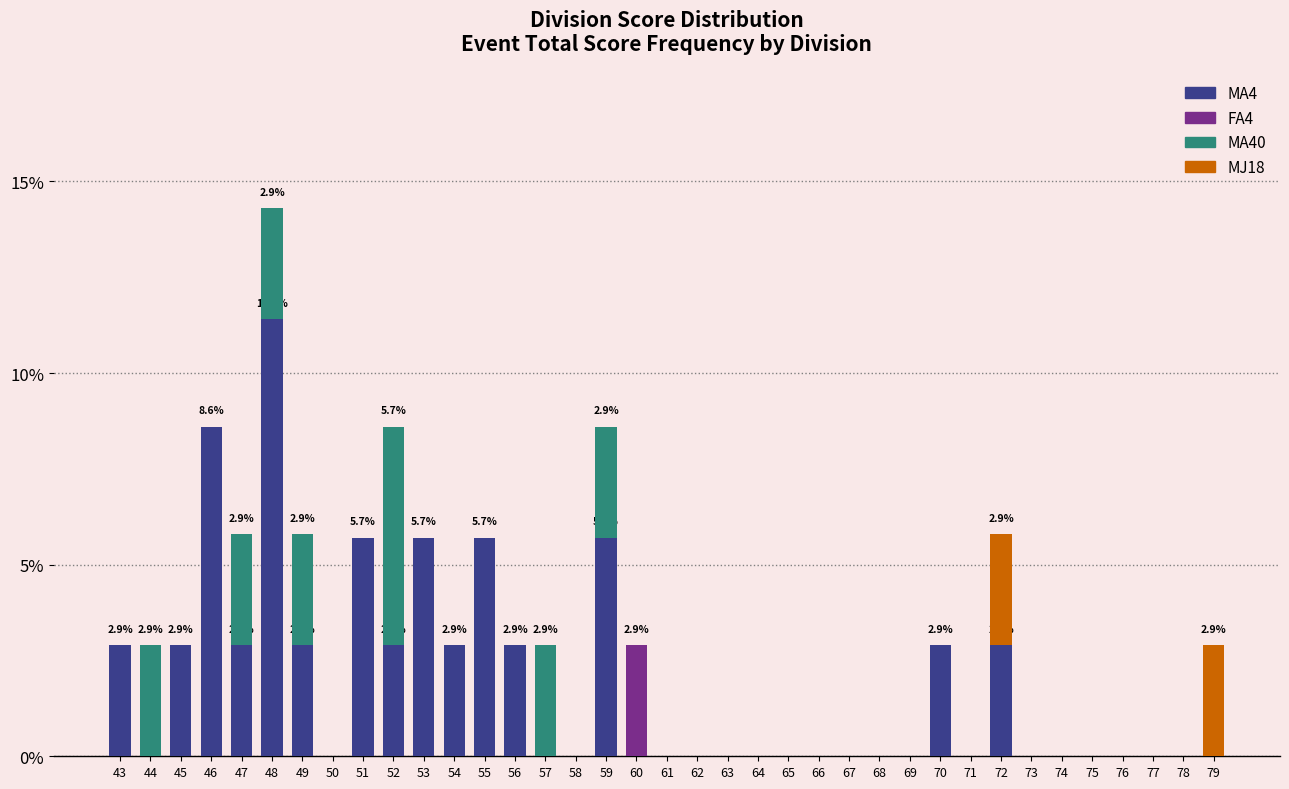

At which category is the sum across all series the highest?

48